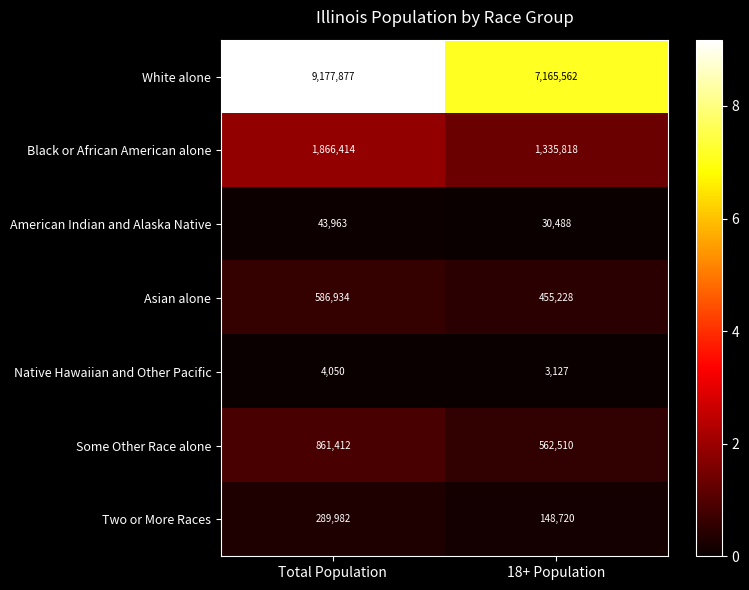

List the series in order of their peak value, lowest first.

Native Hawaiian and Other Pacific, American Indian and Alaska Native, Two or More Races, Asian alone, Some Other Race alone, Black or African American alone, White alone